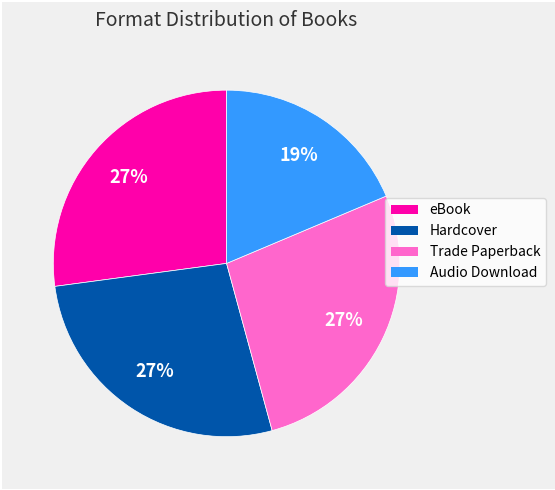

Approximately how many times larger is the value at Hardcover compared to Trade Paperback?

1.0